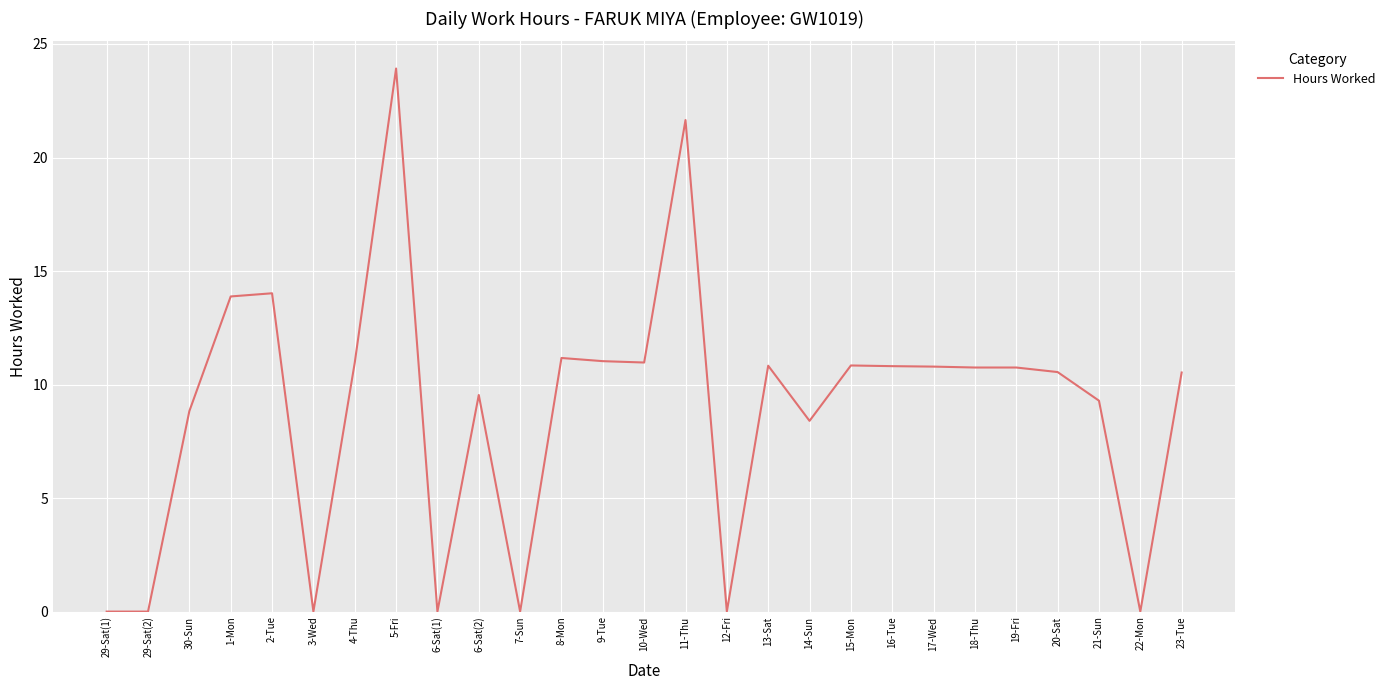

What is the average value?

8.9